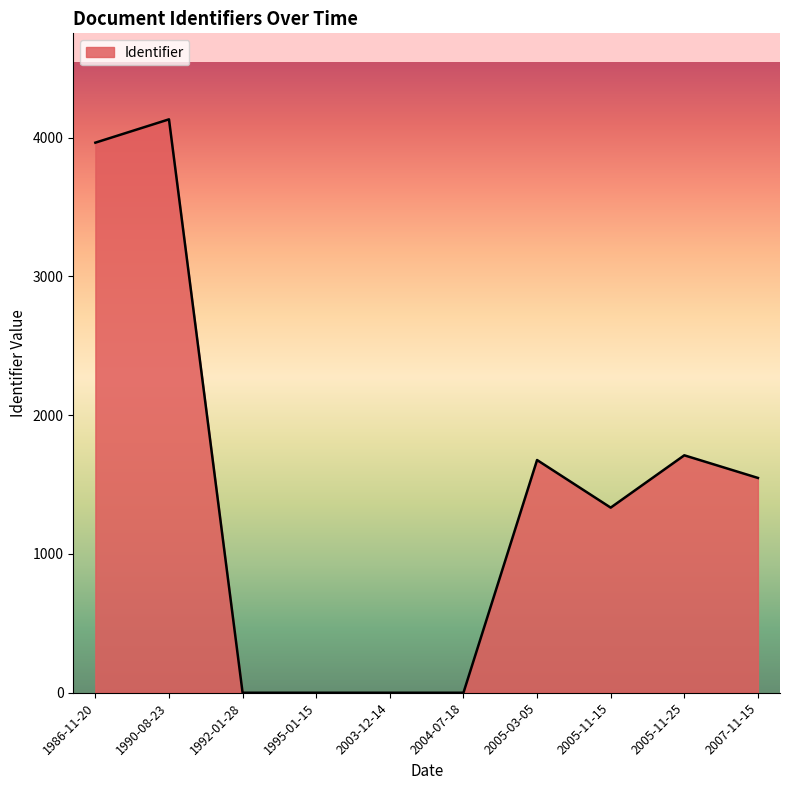

Does the chart have visible grid lines?

No